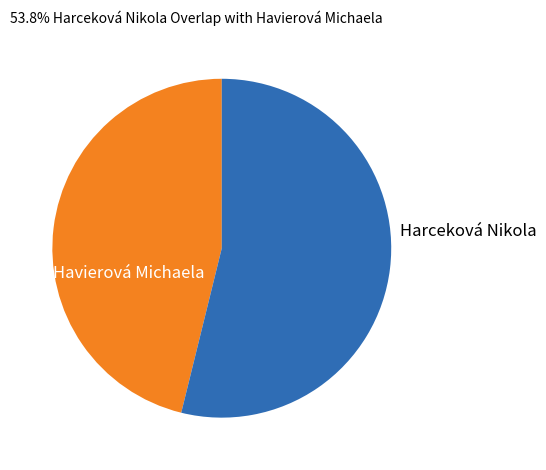

Do Havierová Michaela and Harceková Nikola together represent more than half of the pie?

Yes